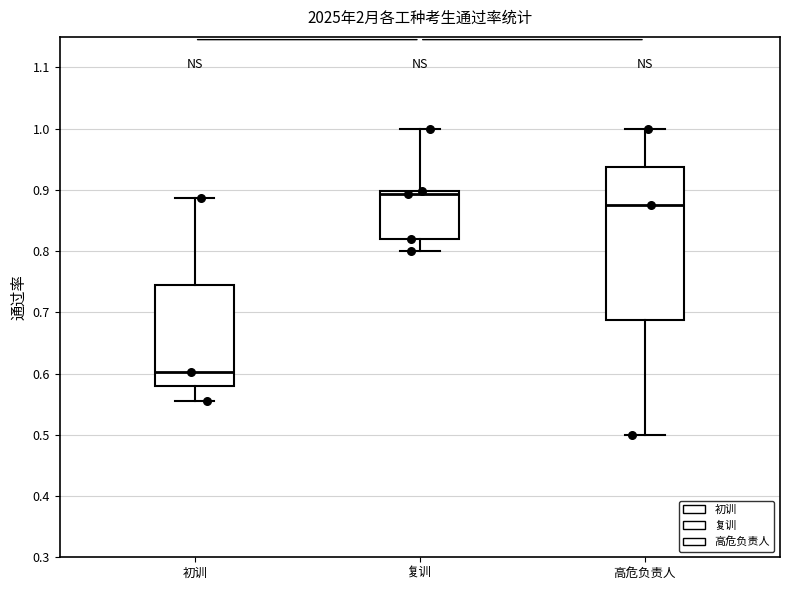

Which box's median line is the highest?

复训